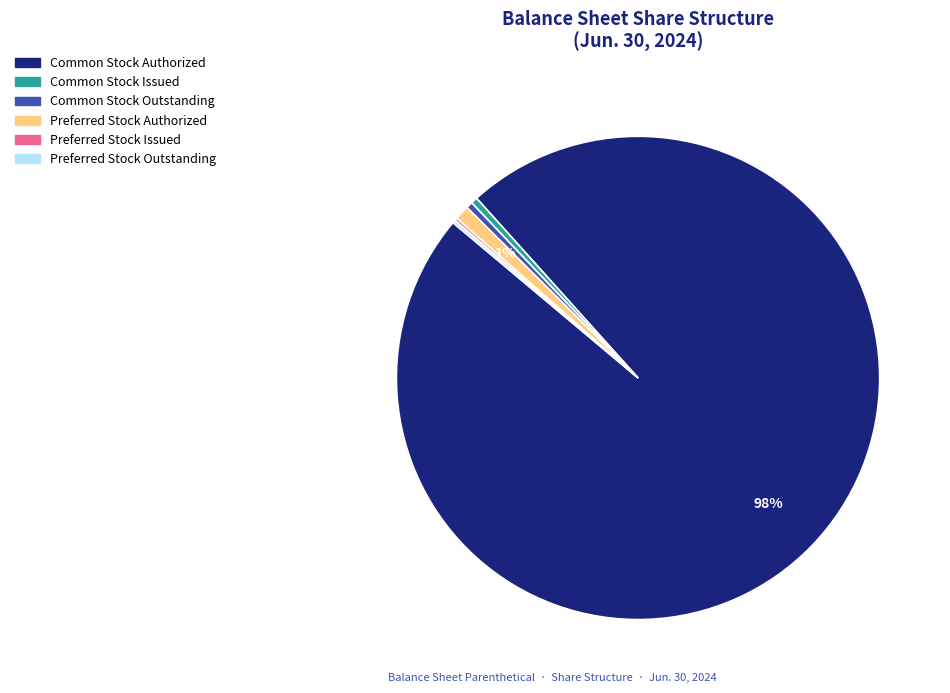

Which category has the biggest portion of the pie?

Common Stock Authorized